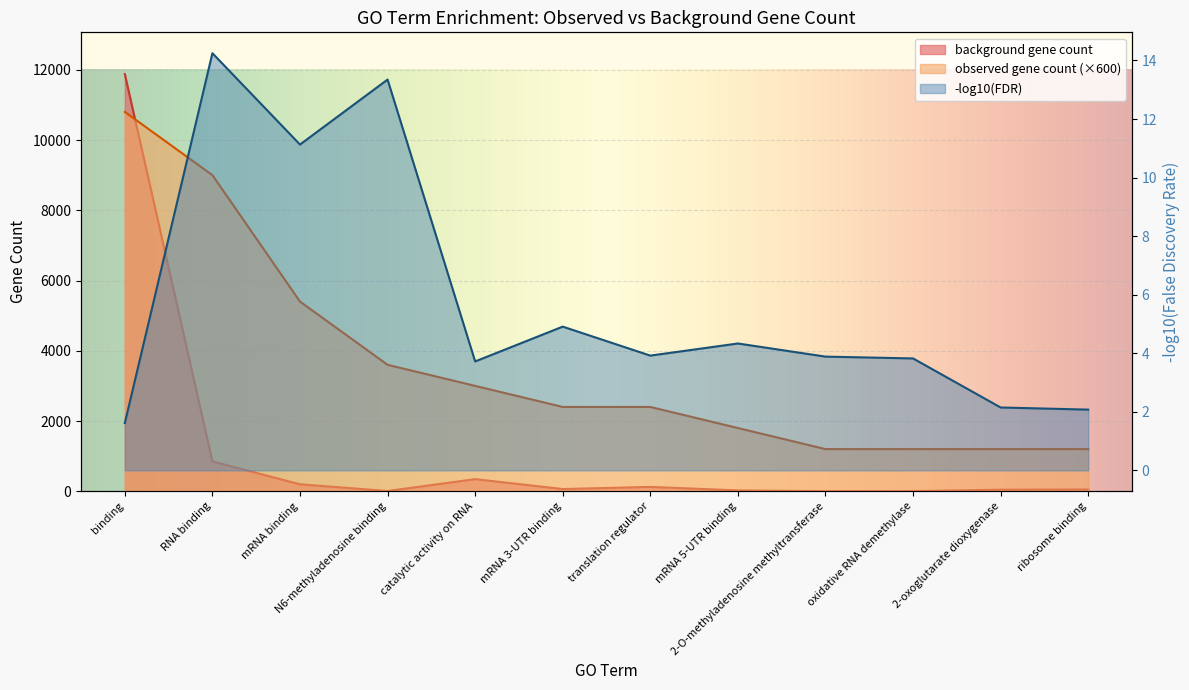

Which has a higher value, binding or 2-O-methyladenosine methyltransferase?

binding